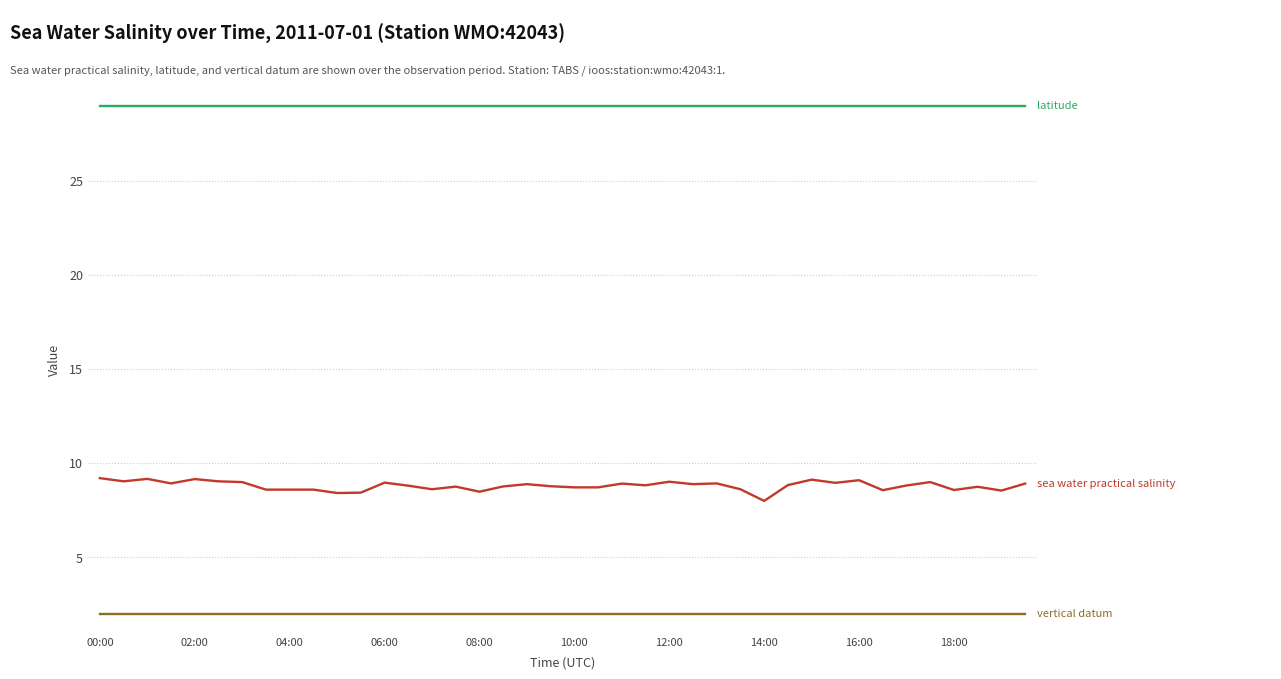

What is the smallest value displayed?

2.0